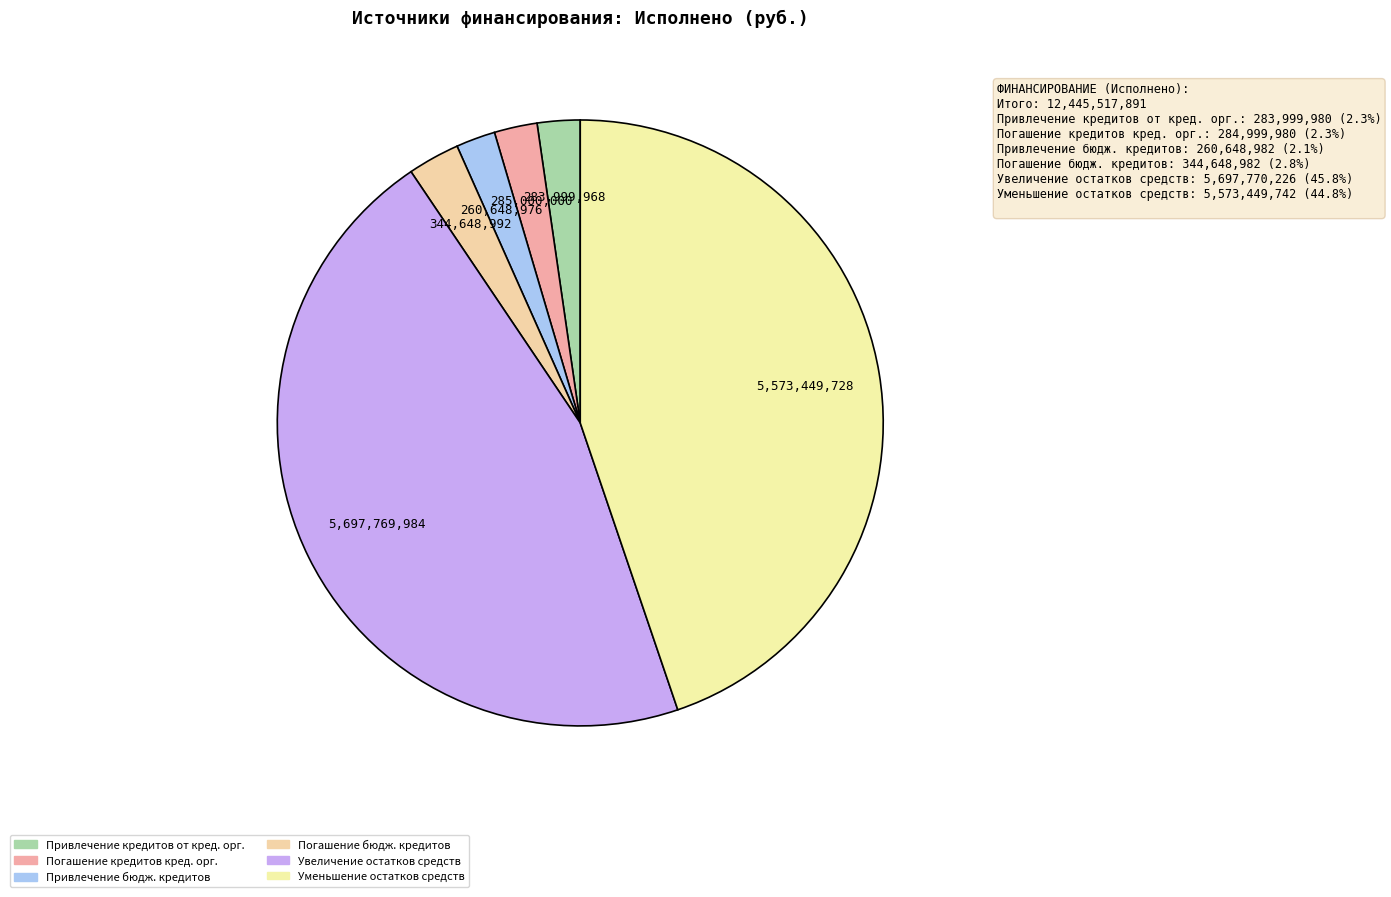

How many segments does this pie chart have?

6